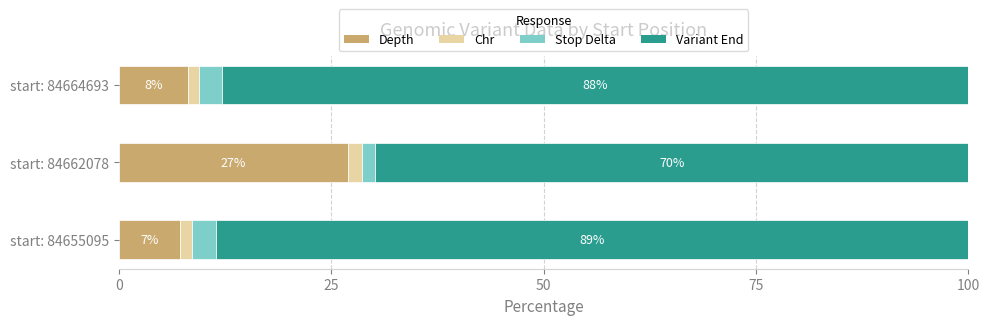

What is the total value across all series at start: 84664693?

100.0